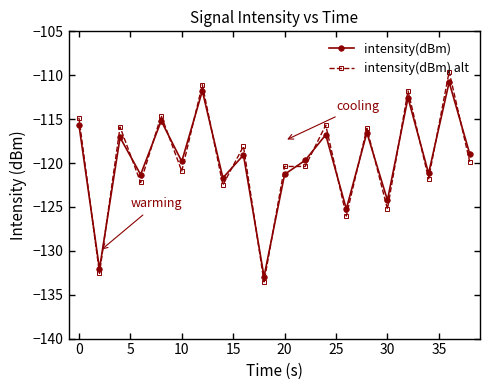

How many intersections are there between intensity(dBm) and intensity(dBm) alt?

19